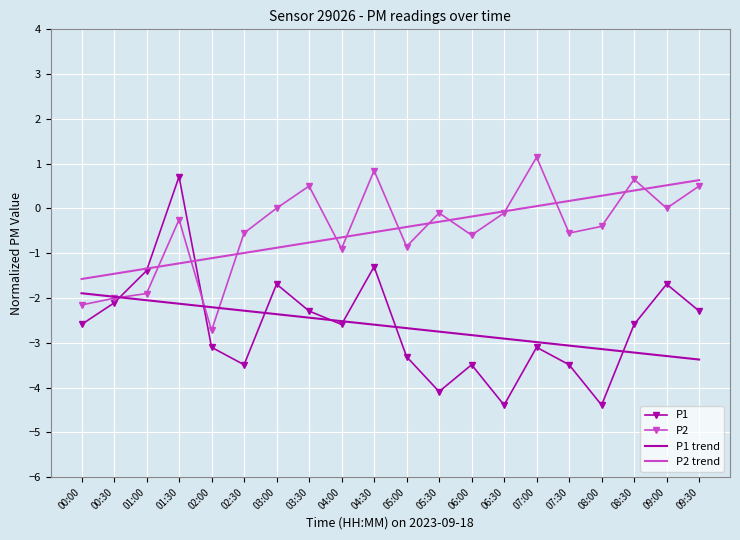

What is the spread (max minus min) of values at 05:00?

2.9